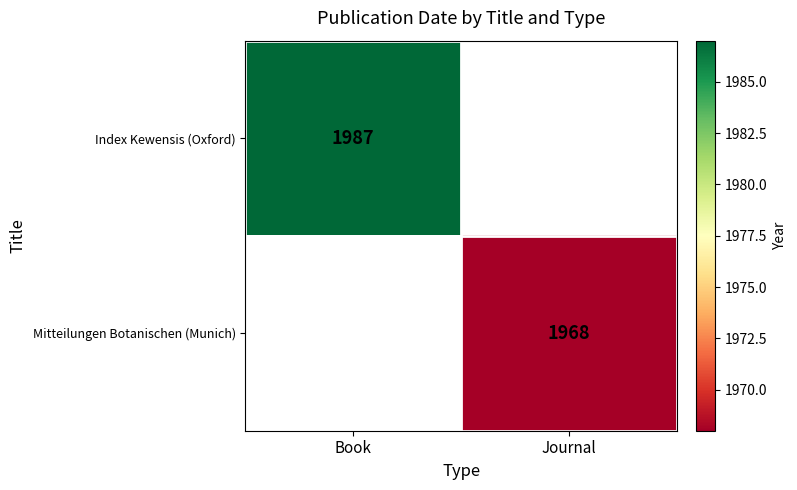

True or false: Mitteilungen Botanischen (Munich) has a value of 3368 at Journal.

False